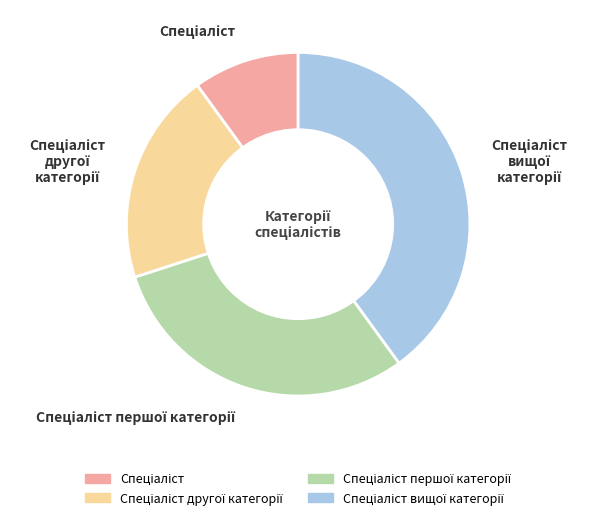

Is there a majority slice in this chart?

No